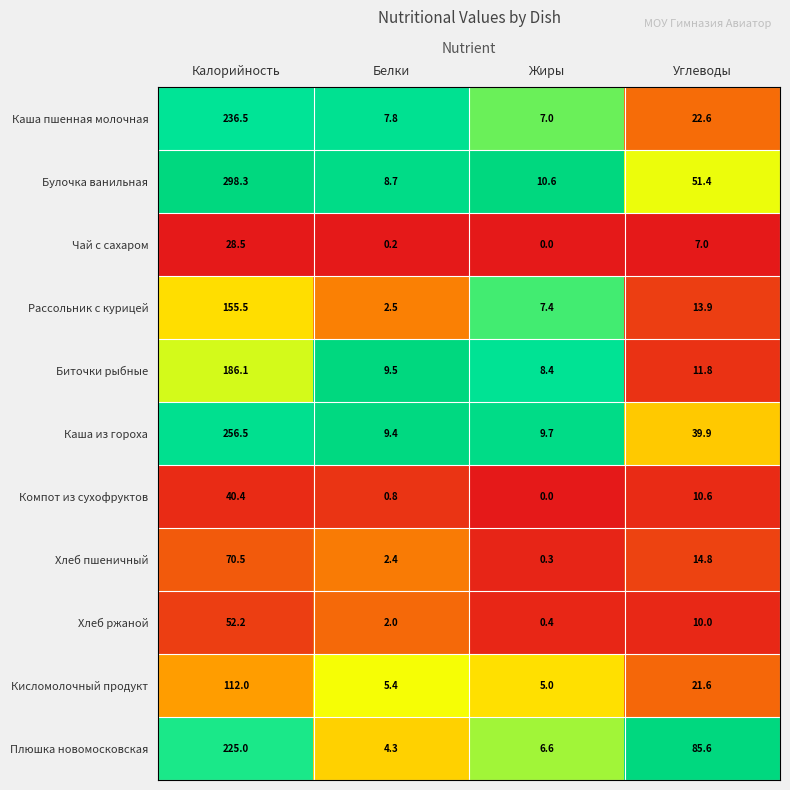

What is the spread (max minus min) of values at Жиры?

10.6